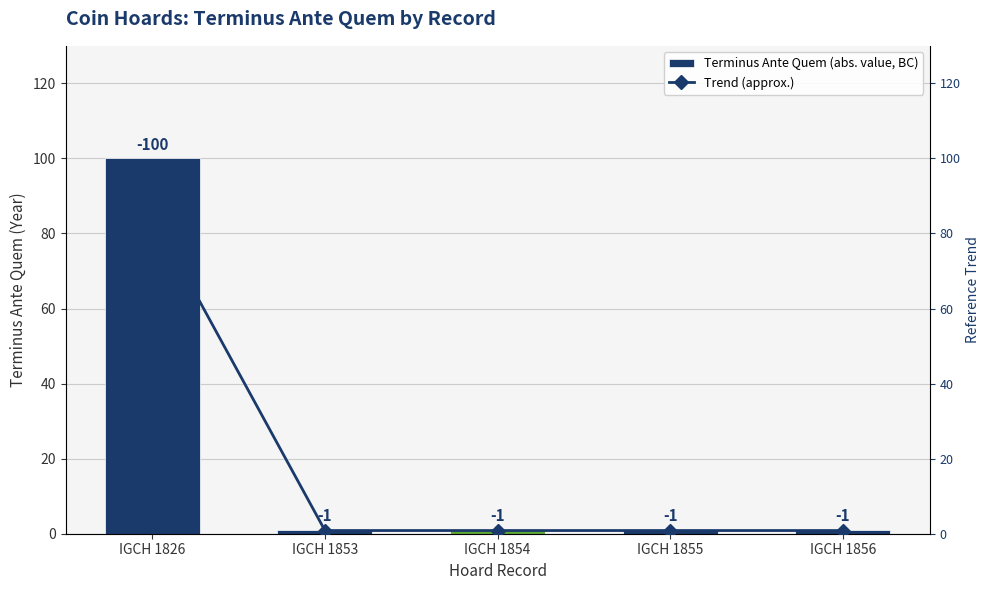

How many groups of bars are there?

5